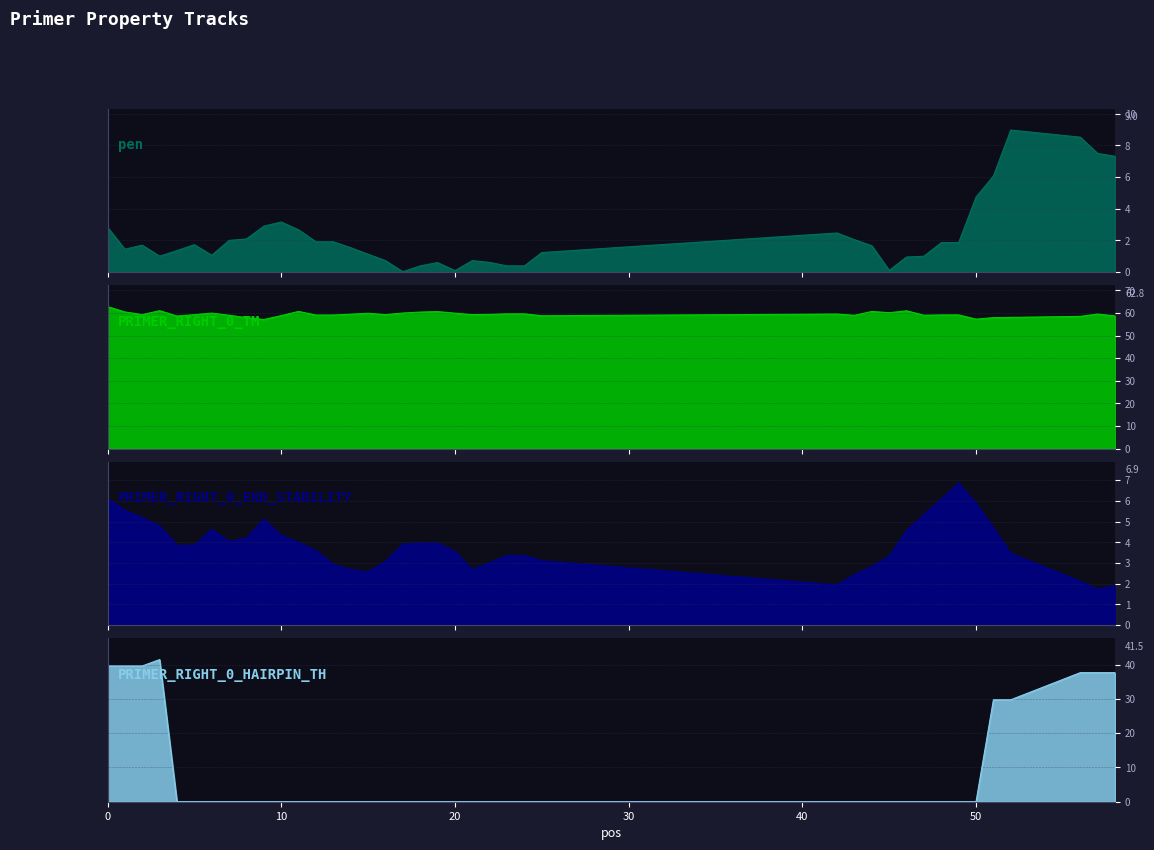

Where do PRIMER_RIGHT_0_HAIRPIN_TH and PRIMER_RIGHT_0_END_STABILITY first cross each other?

3 and 4